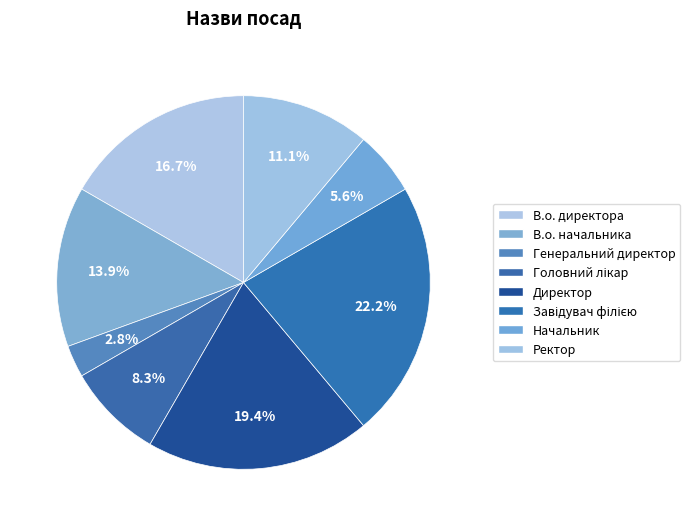

How many slices are in this pie chart?

8